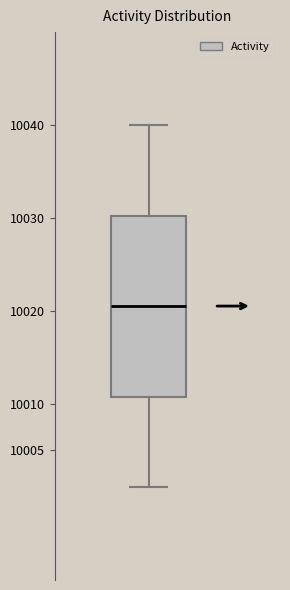

Where does the median line of the box sit on the y-axis? The values are not printed on the chart, so give them approximately, as read against the axis.

10020.5